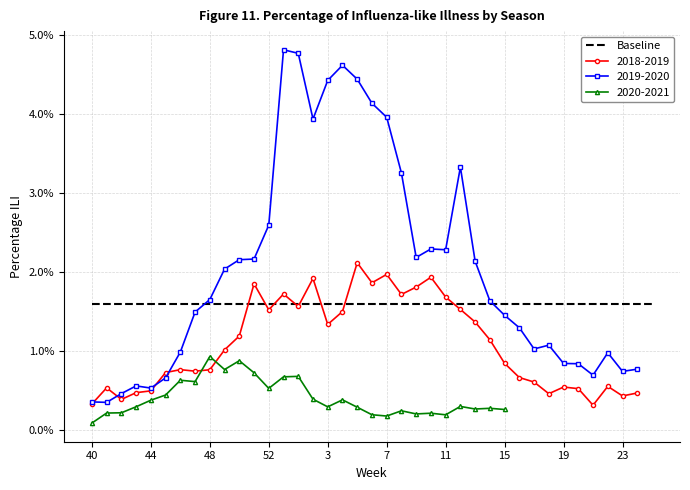

Between 16 and 6, which is larger?

16